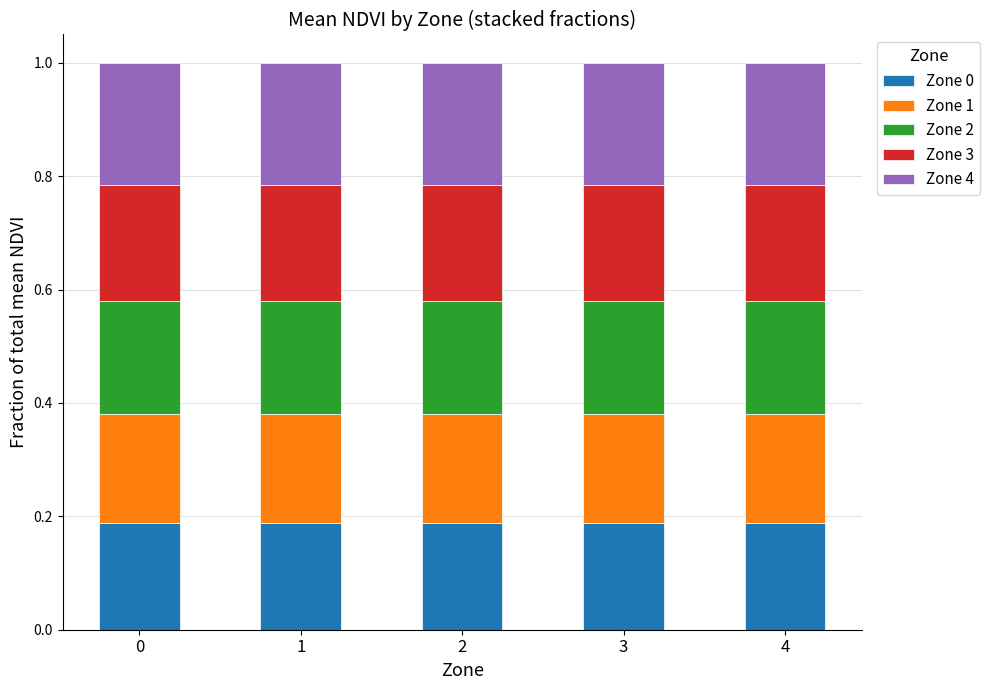

What is the total value across all series at 4?

1.0